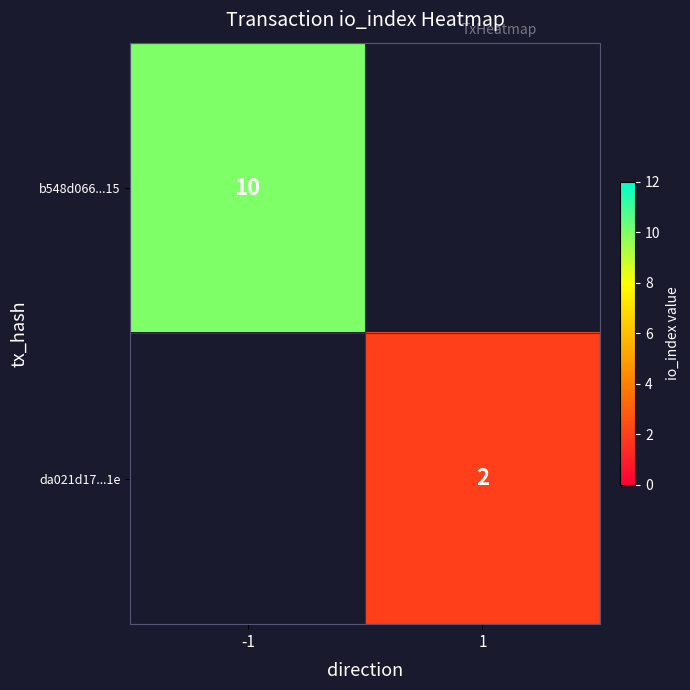

The value of b548d066...15 at -1 is 10. True or false?

True